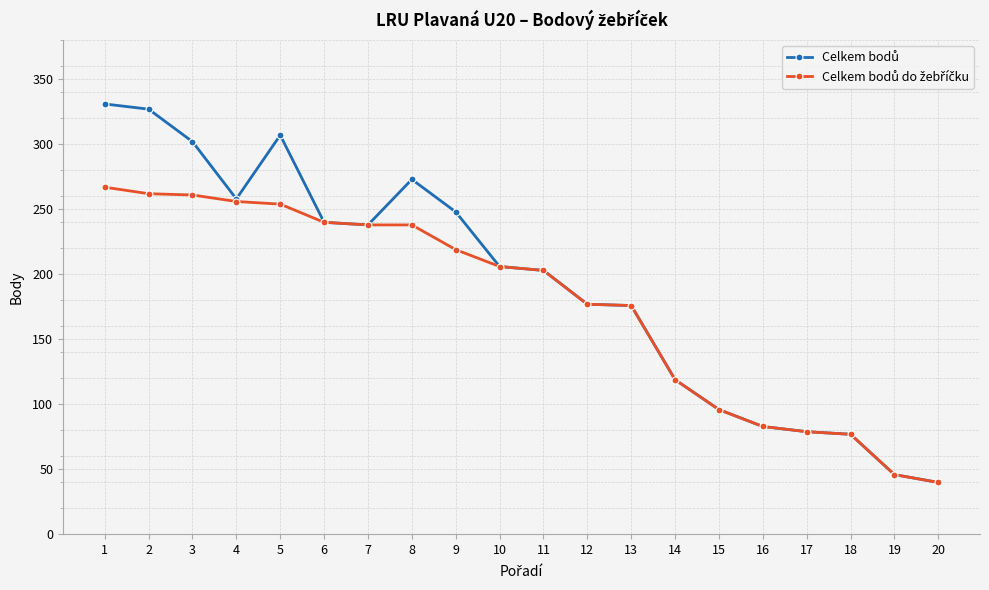

What is the smallest value displayed?

40